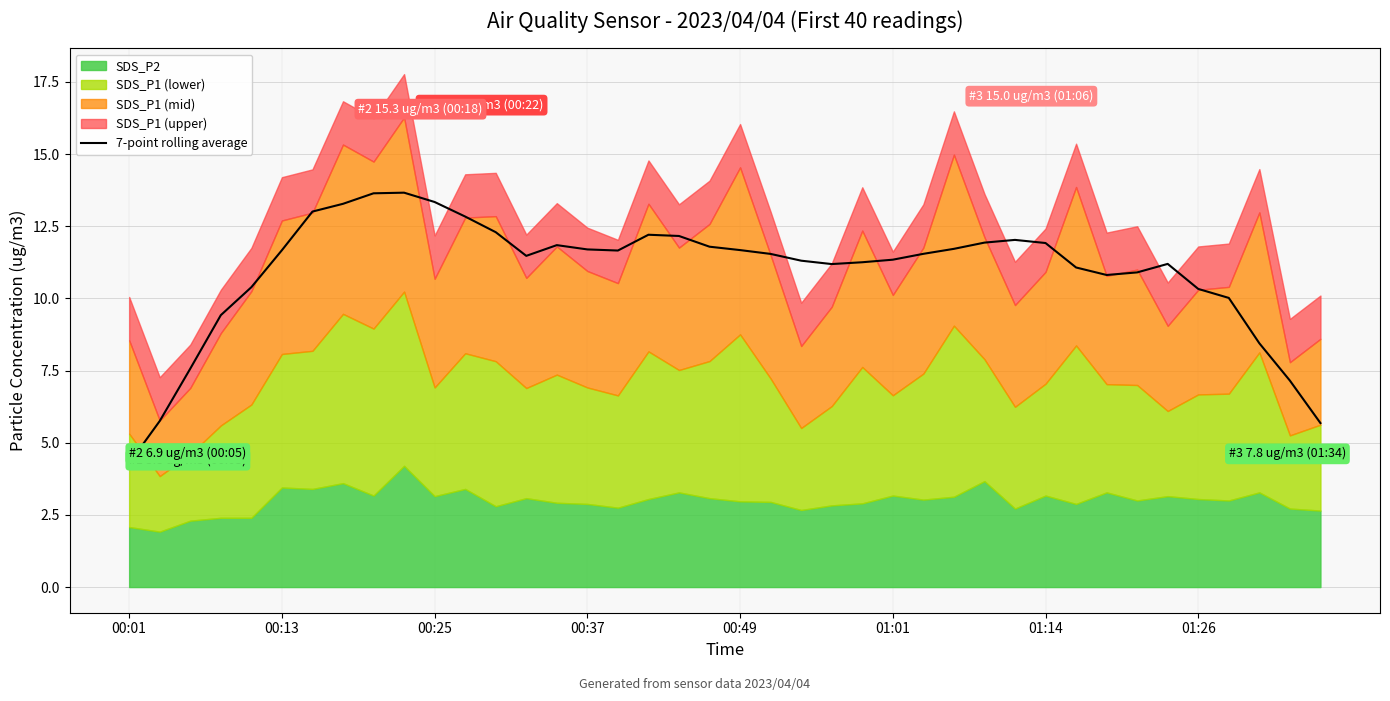

At which category does the data reach its first local peak?

9